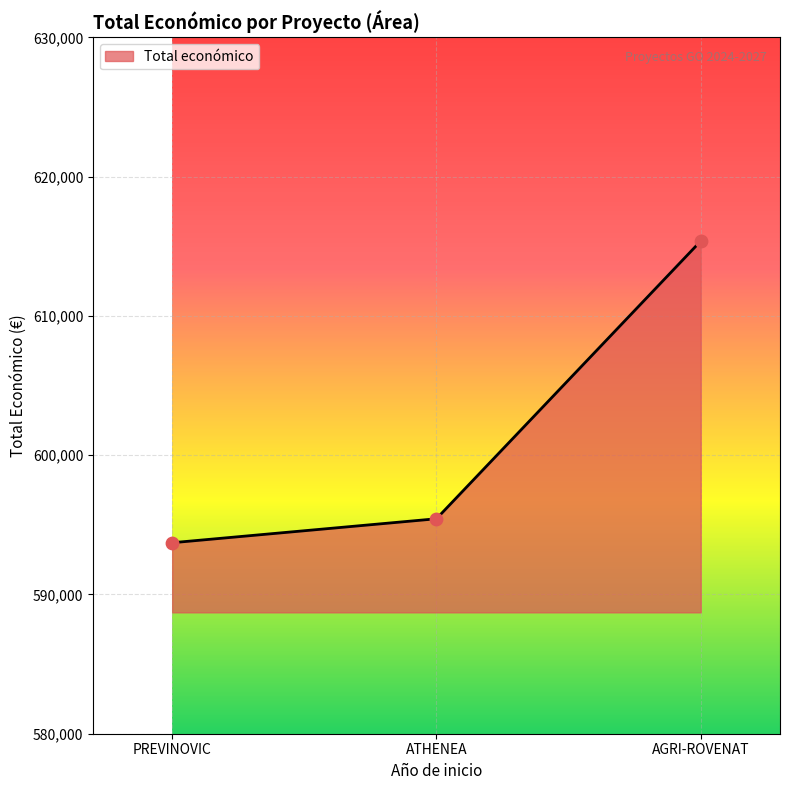

What is the change in value from ATHENEA to AGRI-ROVENAT?

+19939